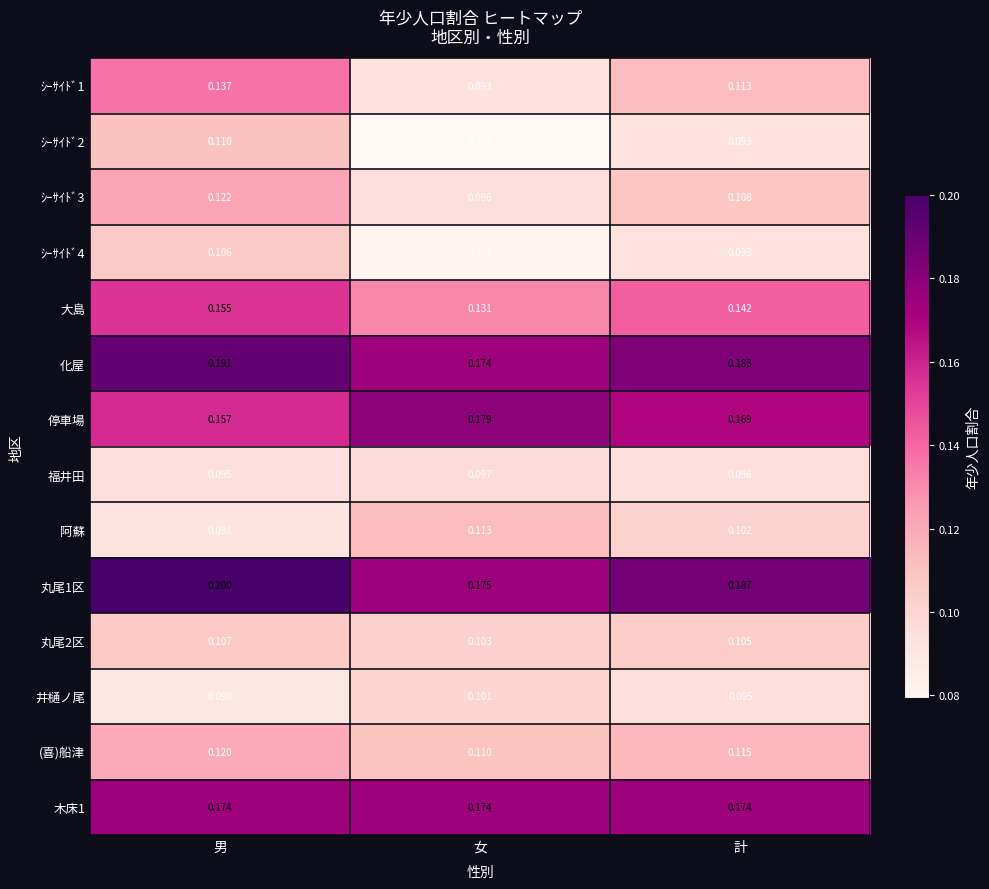

Which label corresponds to the smallest value in the chart?

女